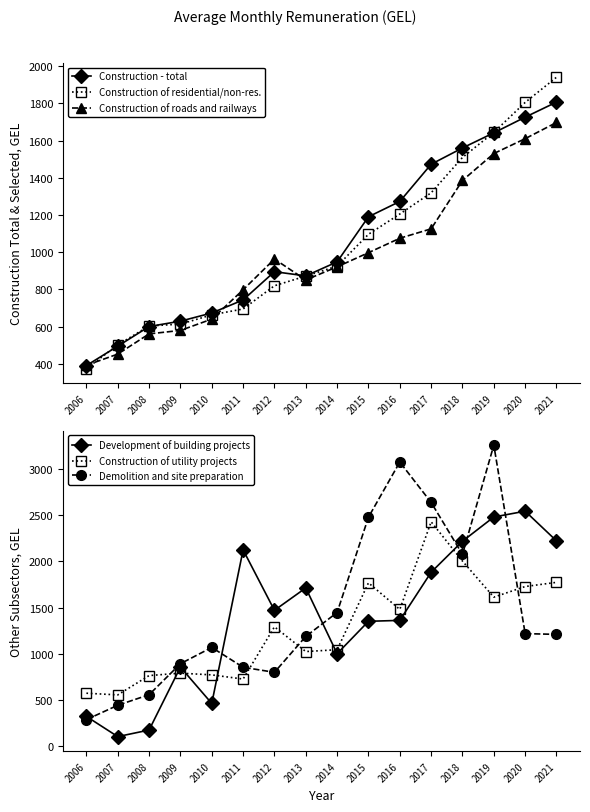

Where do Demolition and site preparation and Construction of utility projects first cross each other?

2008 and 2009